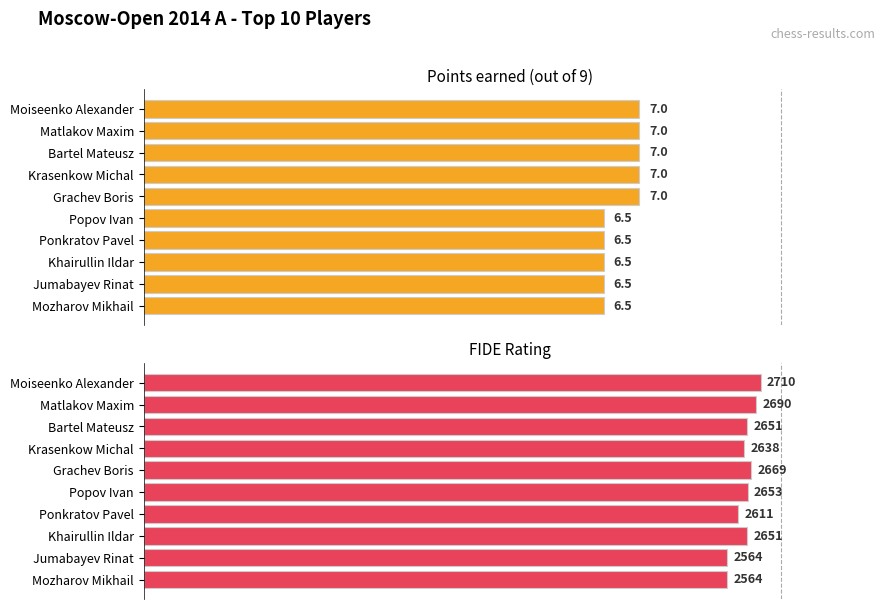

What are all the series names shown in the legend?

Points, Rating